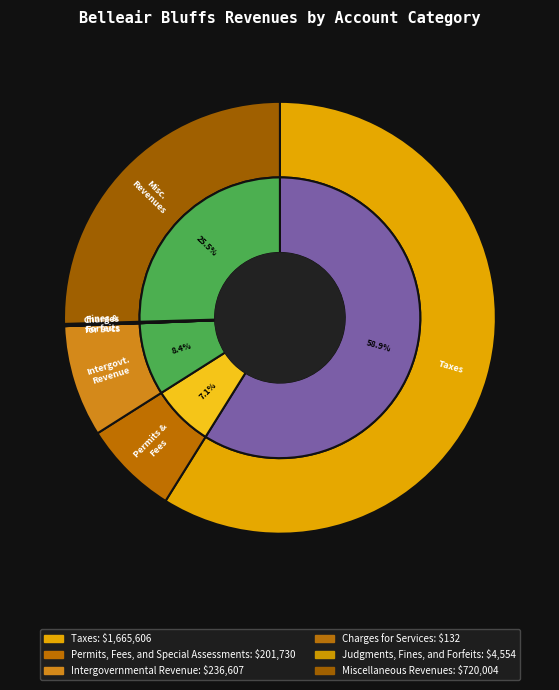

Is it true that Taxes is 66% of the pie?

False